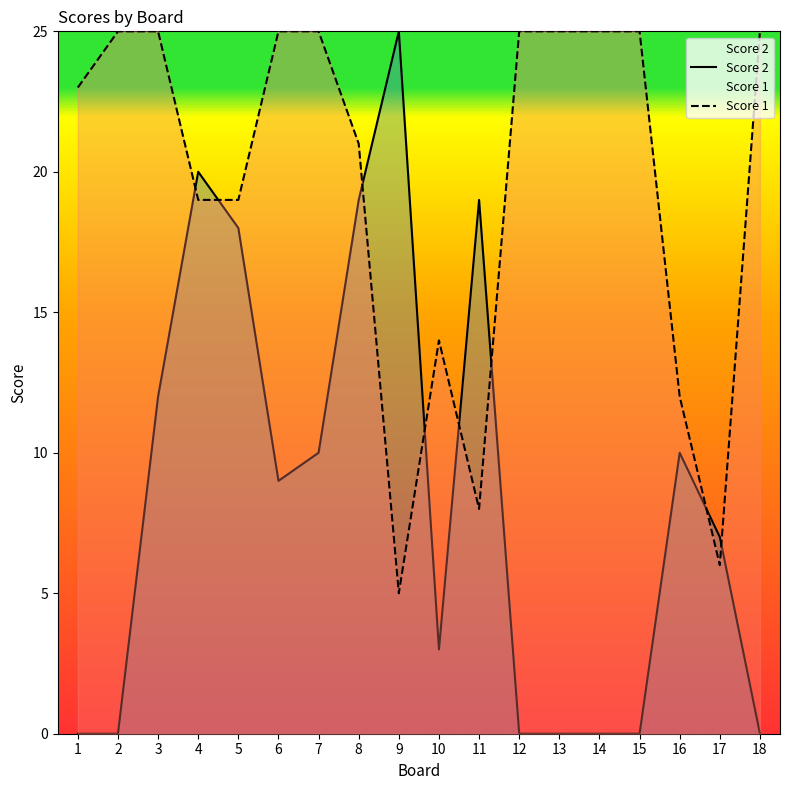

Does the chart display data point markers on the line(s)?

No